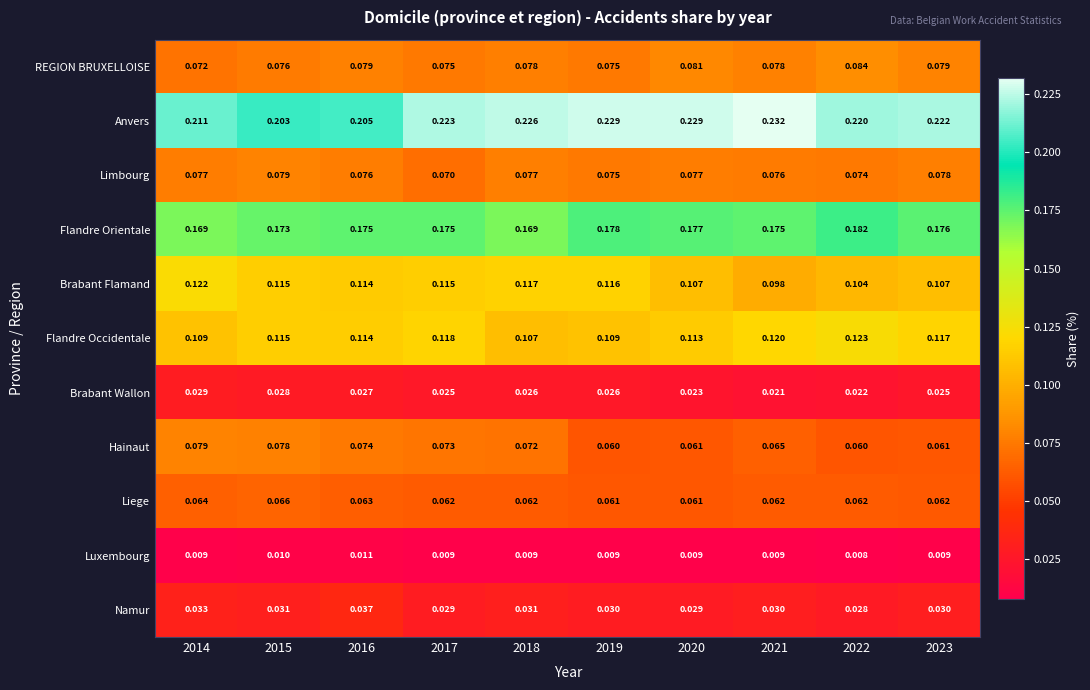

Which series has the largest total across all categories?

Anvers